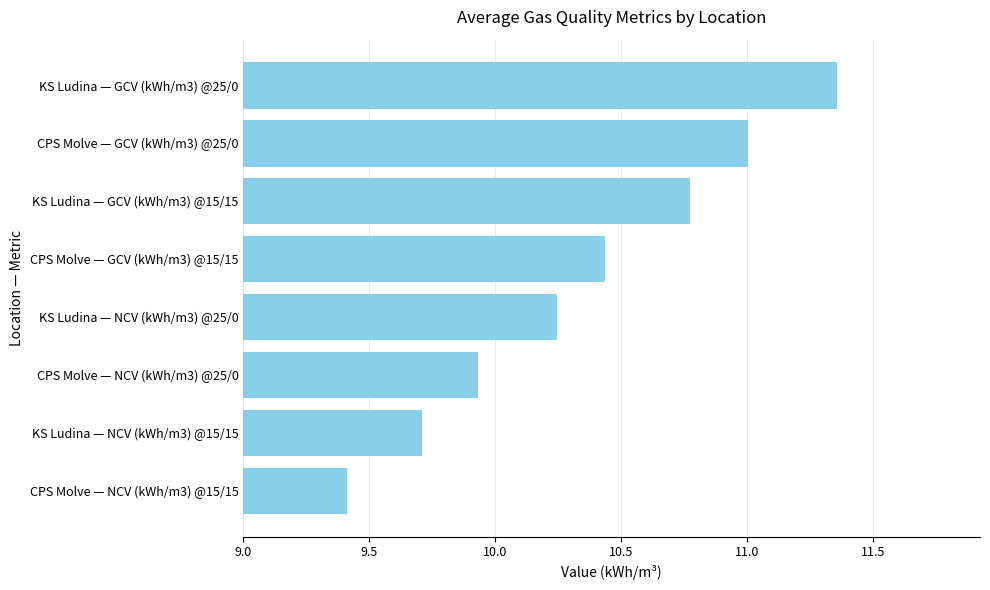

What is the difference between the maximum and minimum values?

1.9